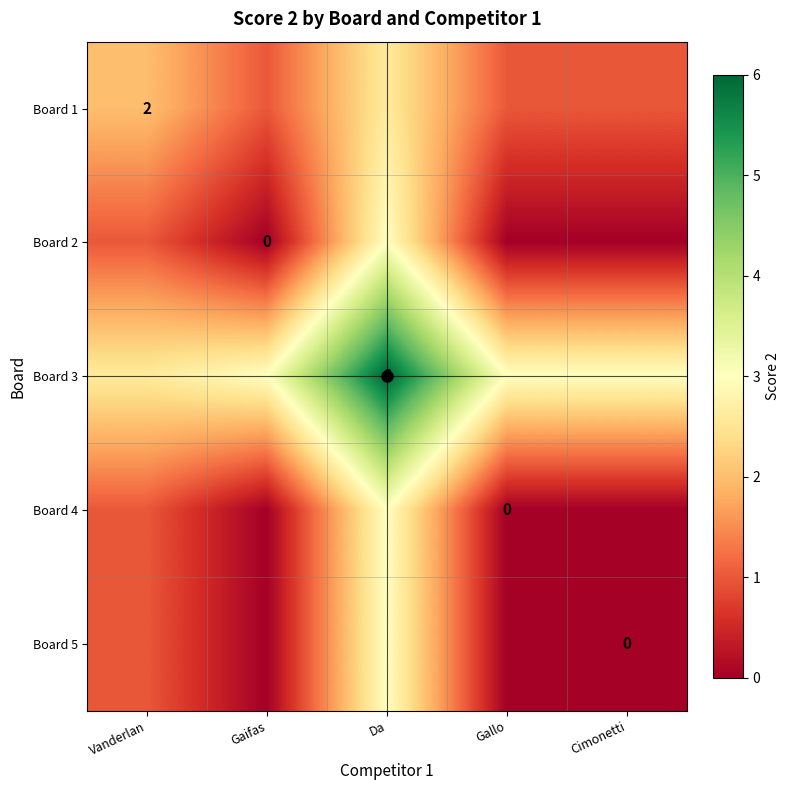

What is the spread (max minus min) of values at Cimonetti?

3.0